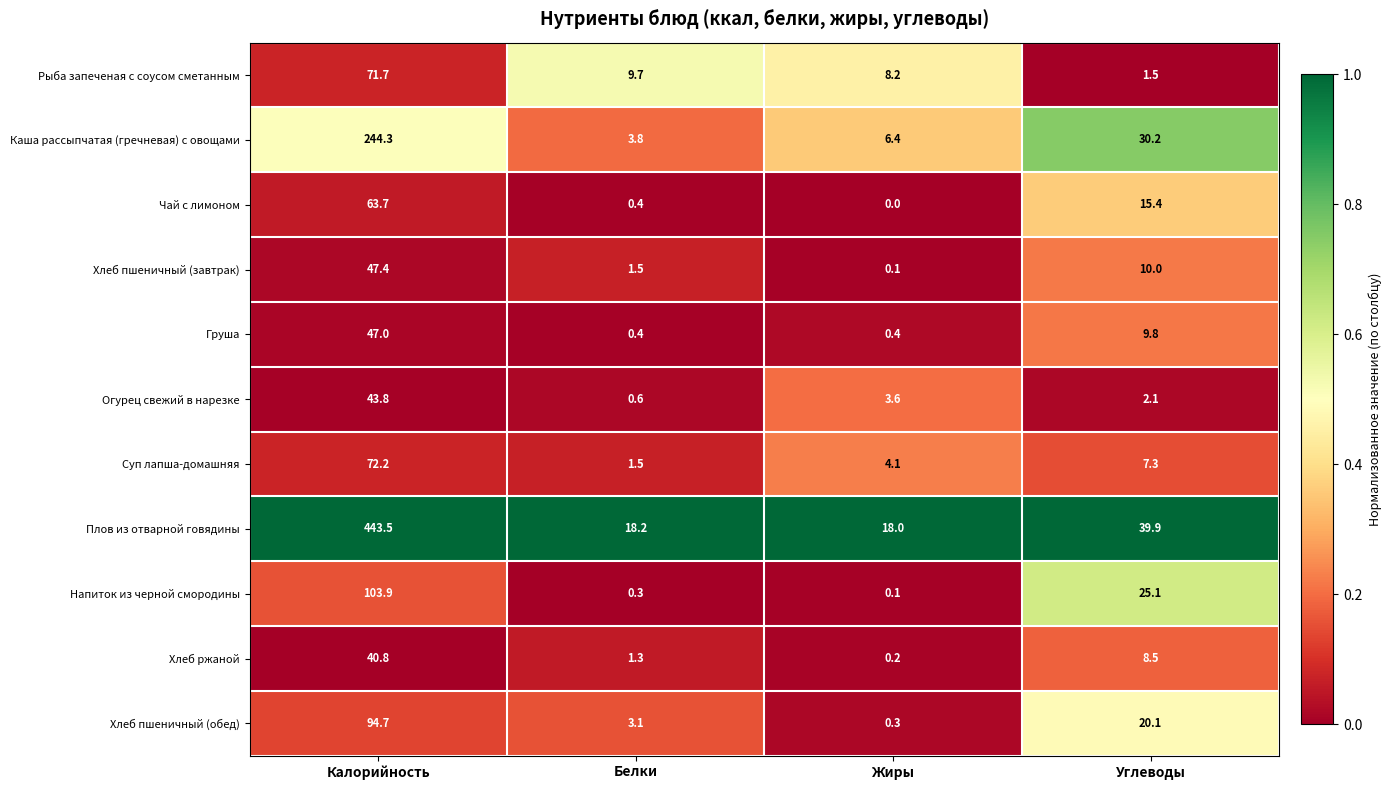

The value of Хлеб пшеничный (завтрак) at Углеводы is 2.8. True or false?

False